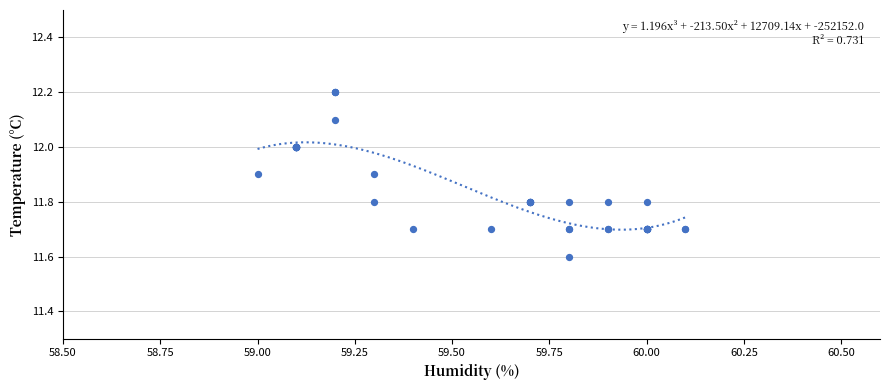

What Y value in the scatter plot is closest to 11?

11.6